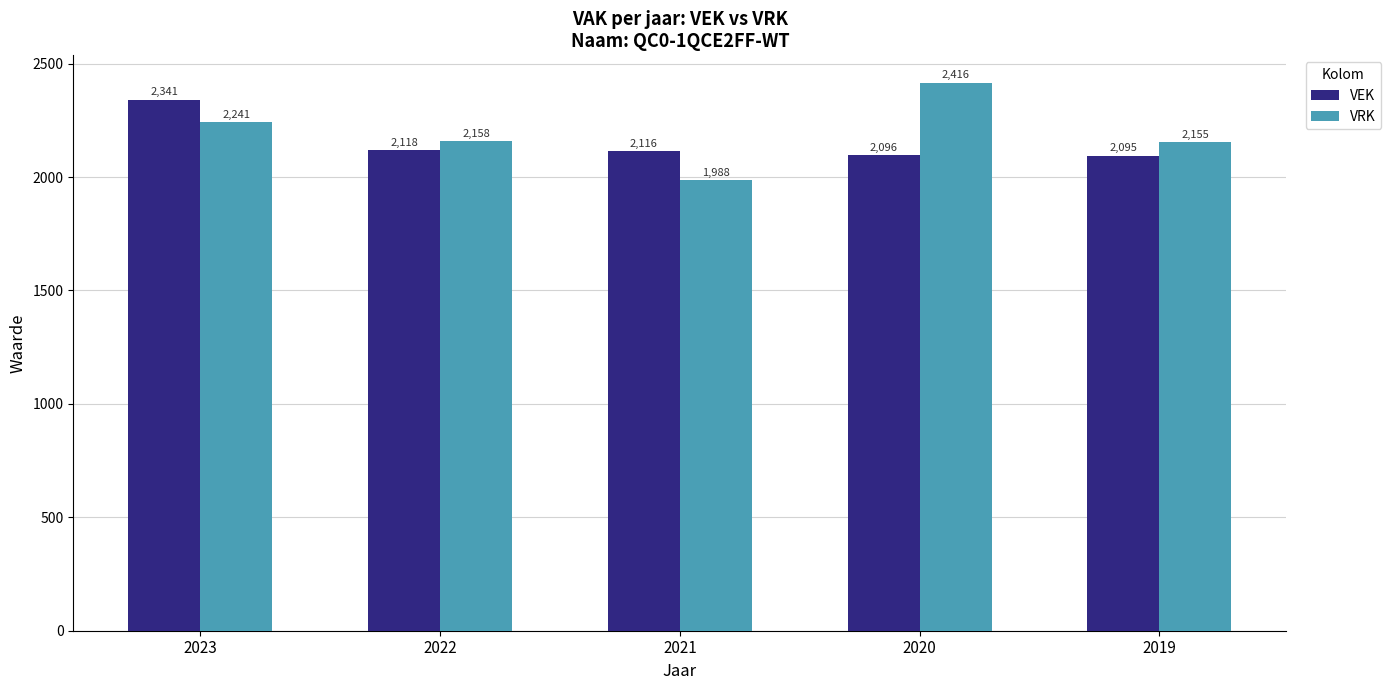

How many data points does each series have?

5